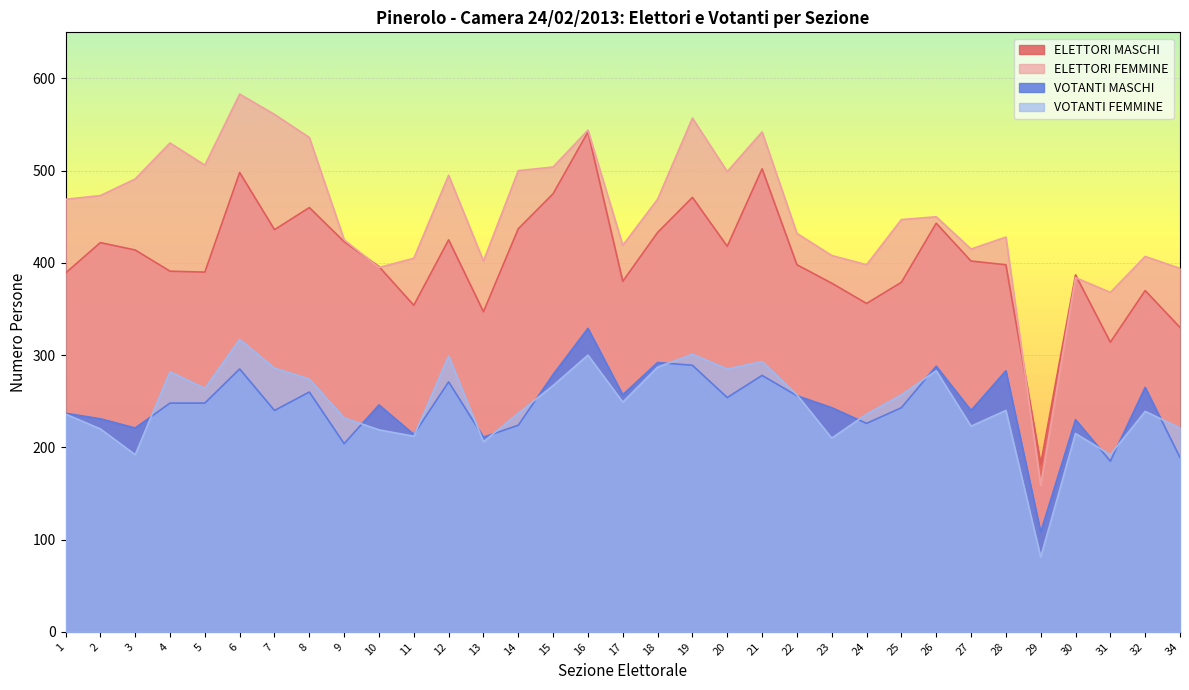

The value of ELETTORI FEMMINE at 6 is 801. True or false?

False